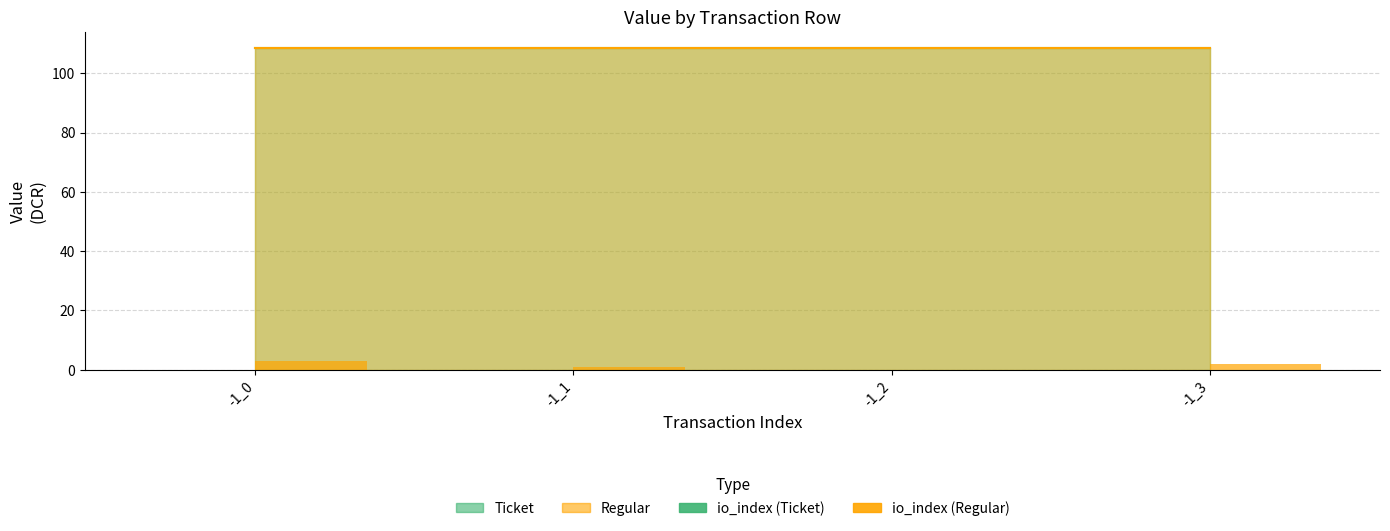

Which has a higher value, -1_3 or -1_0?

-1_0